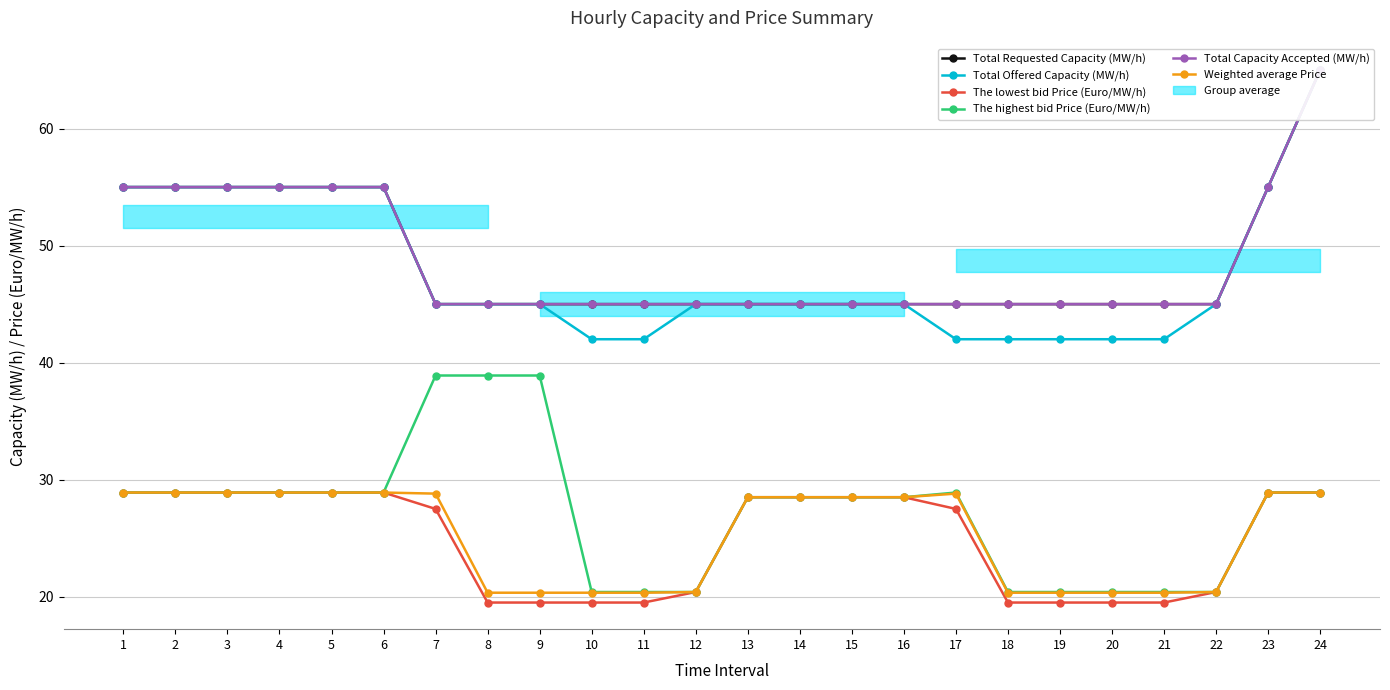

What is the approximate value of Total Requested Capacity (MW/h) at 22?

45.0